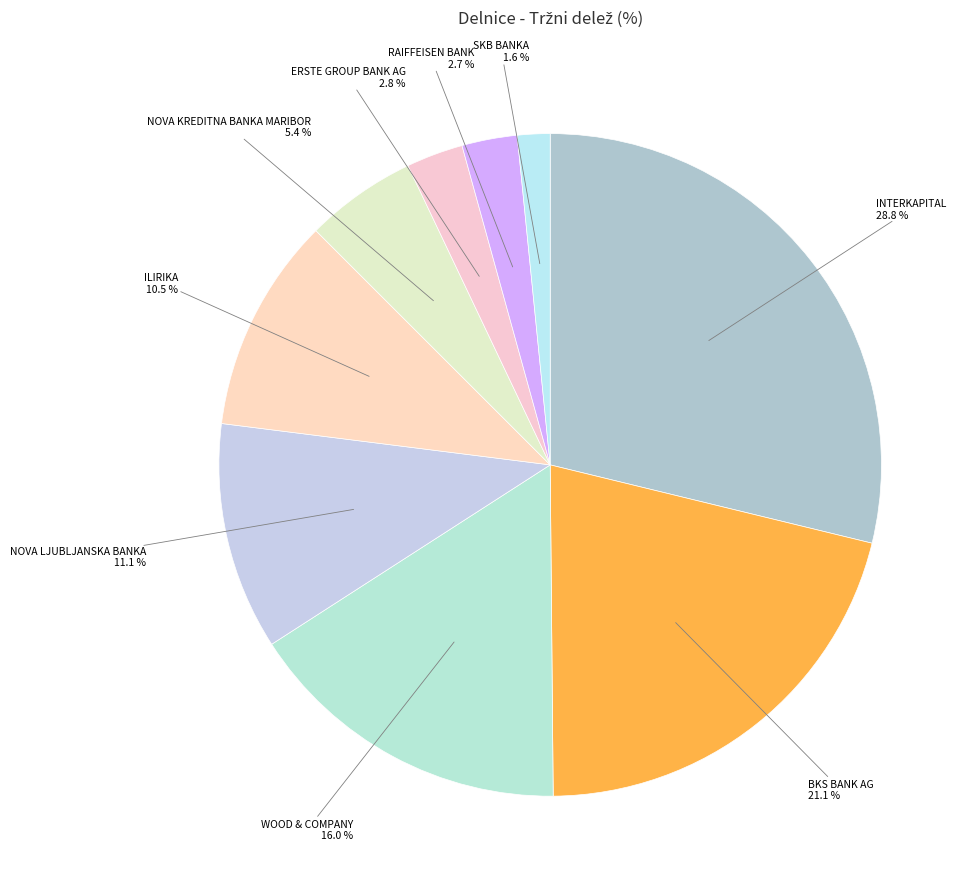

Does ERSTE GROUP BANK AG account for over 50% of the chart?

No